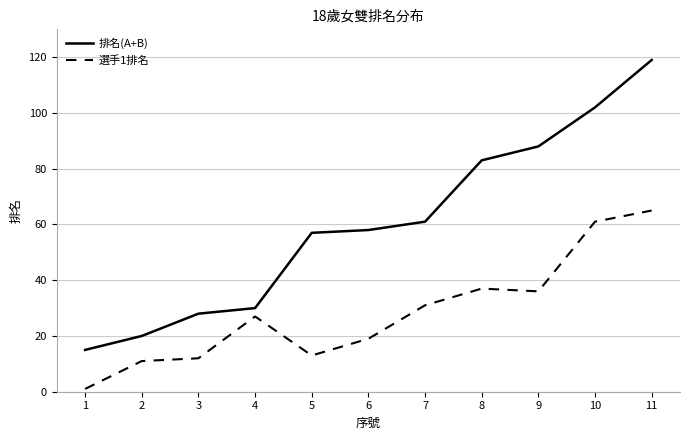

True or false: 選手1排名 has more than 0 interior local peaks.

True